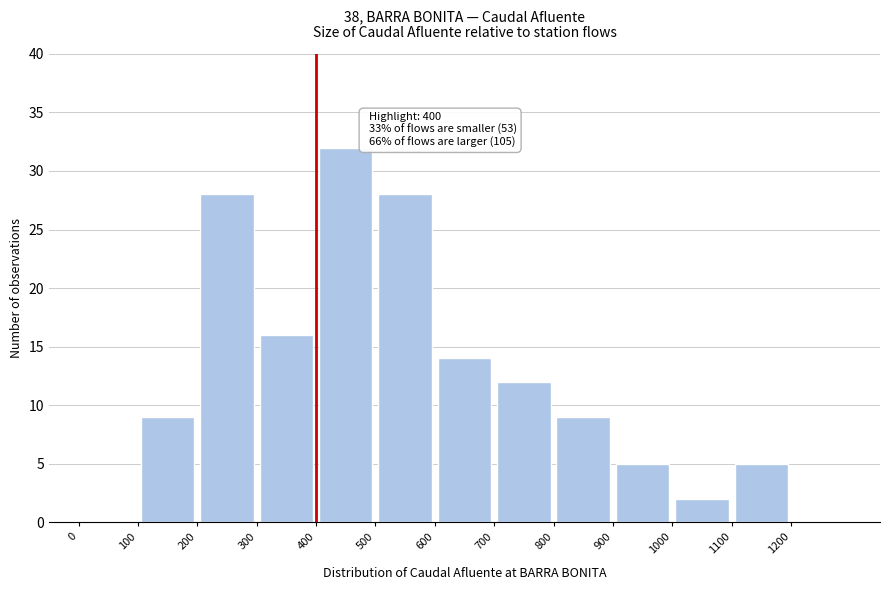

Over which range of the x-axis is the bar tallest?

400 to 500